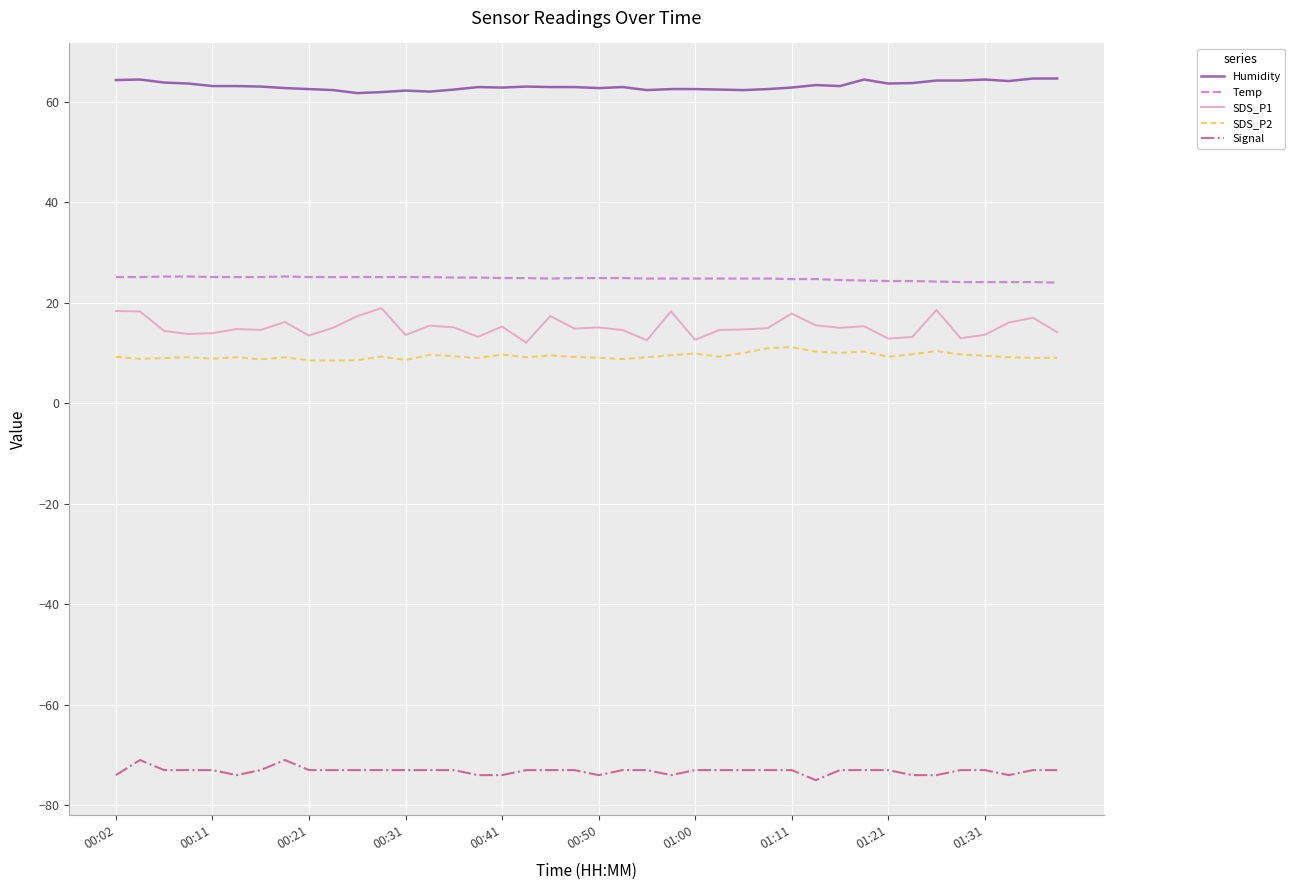

How many lines are shown in the chart?

5